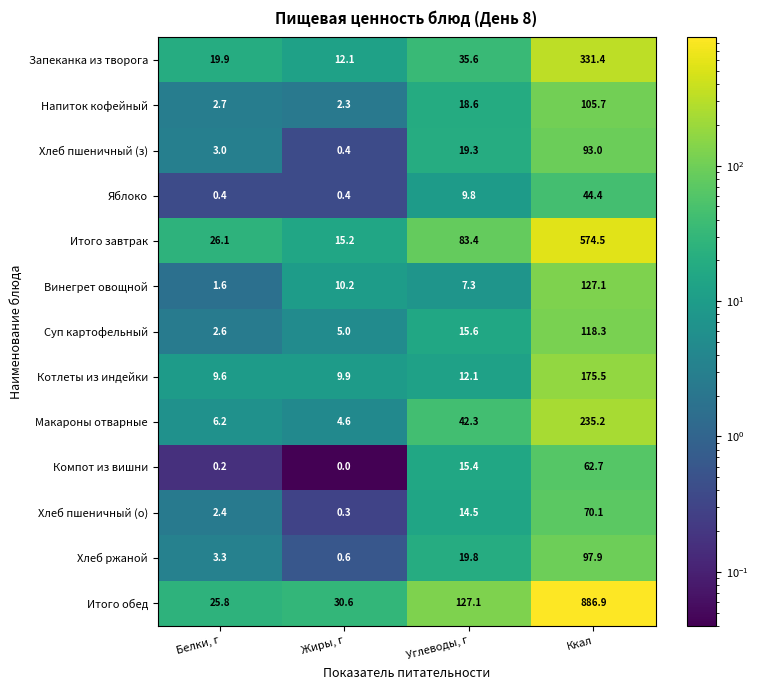

At which category does the chart reach its minimum across all series?

Жиры, г